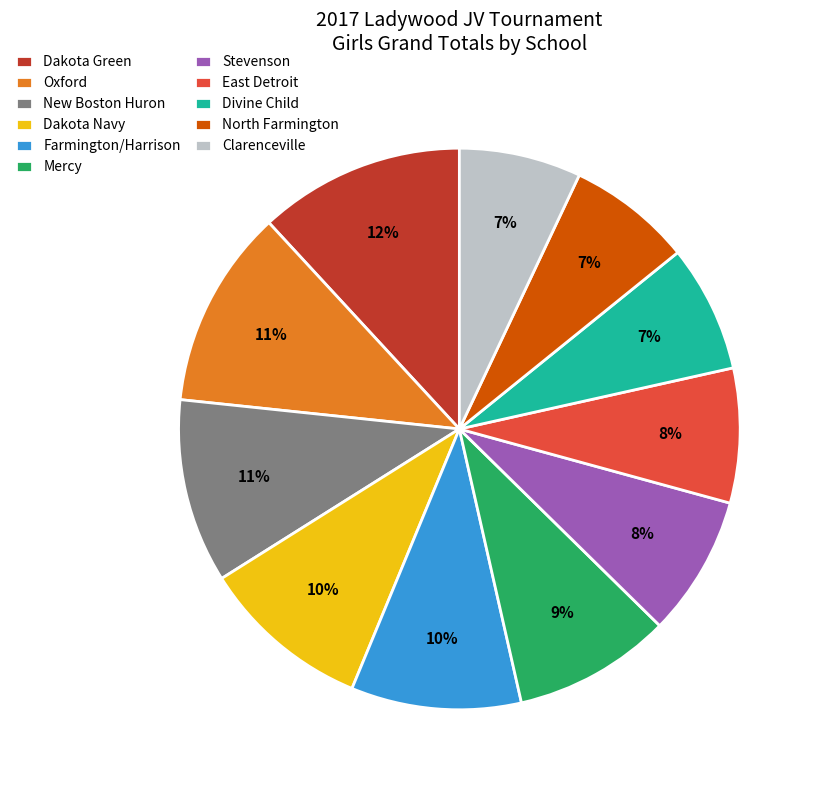

To the nearest percent, what is the combined percentage of Clarenceville and New Boston Huron?

18%